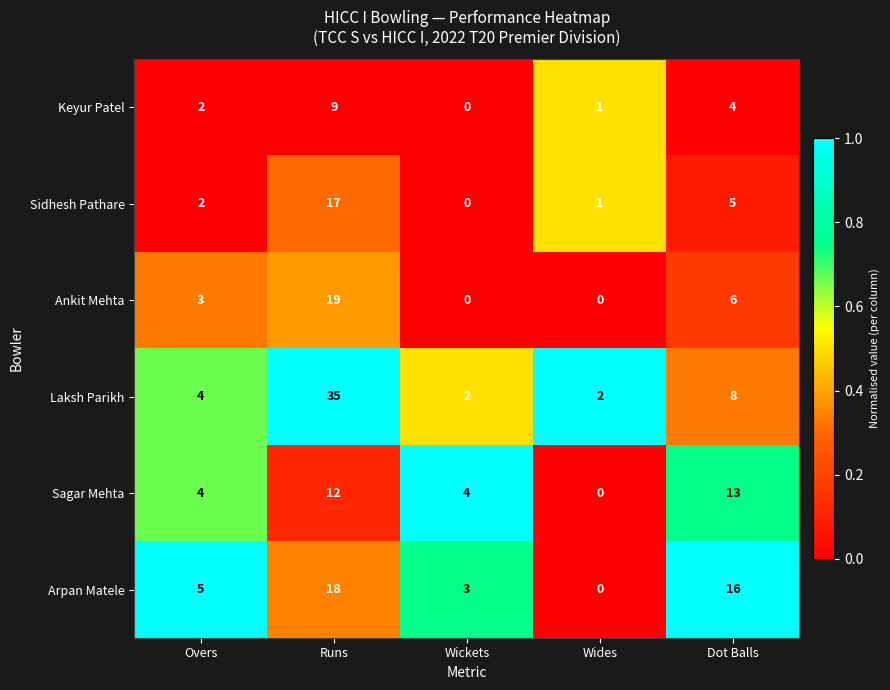

Reading left to right, list all the values displayed in this chart.

Keyur Patel: 2	9	0	1	4
Sidhesh Pathare: 2	17	0	1	5
Ankit Mehta: 3	19	0	0	6
Laksh Parikh: 4	35	2	2	8
Sagar Mehta: 4	12	4	0	13
Arpan Matele: 5	18	3	0	16